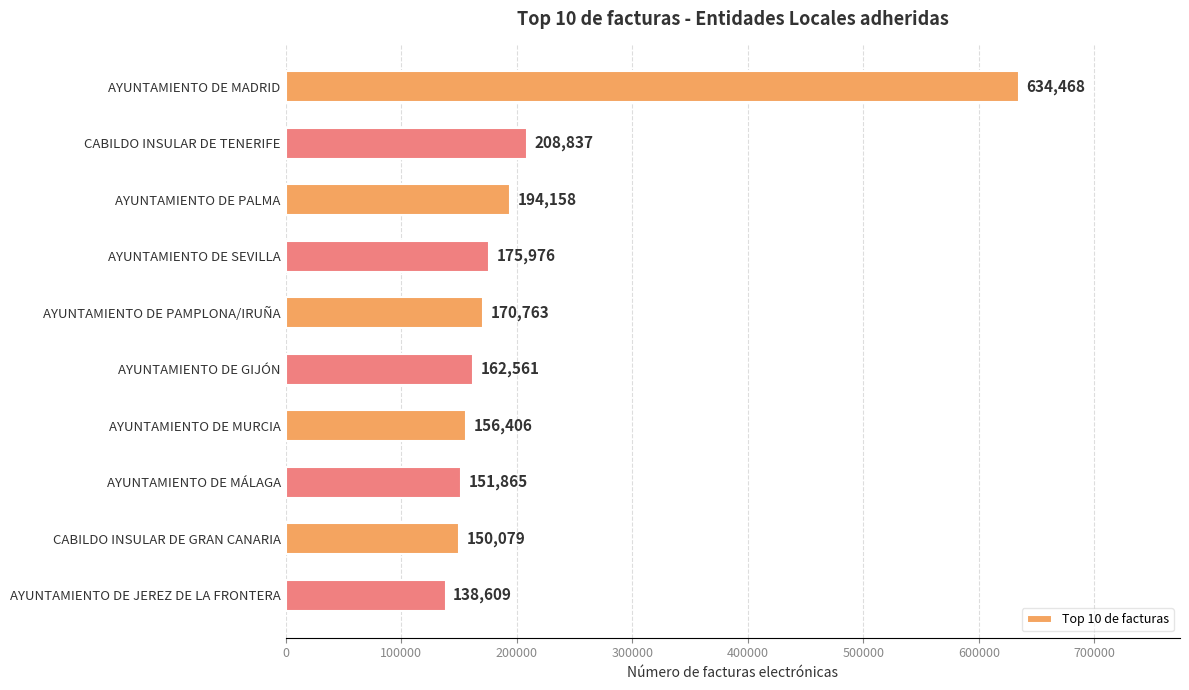

Reading bottom to top, list all the values displayed in this chart.

AYUNTAMIENTO DE JEREZ DE LA FRONTERA=138609	CABILDO INSULAR DE GRAN CANARIA=150079	AYUNTAMIENTO DE MÁLAGA=151865	AYUNTAMIENTO DE MURCIA=156406	AYUNTAMIENTO DE GIJÓN=162561	AYUNTAMIENTO DE PAMPLONA/IRUÑA=170763	AYUNTAMIENTO DE SEVILLA=175976	AYUNTAMIENTO DE PALMA=194158	CABILDO INSULAR DE TENERIFE=208837	AYUNTAMIENTO DE MADRID=634468